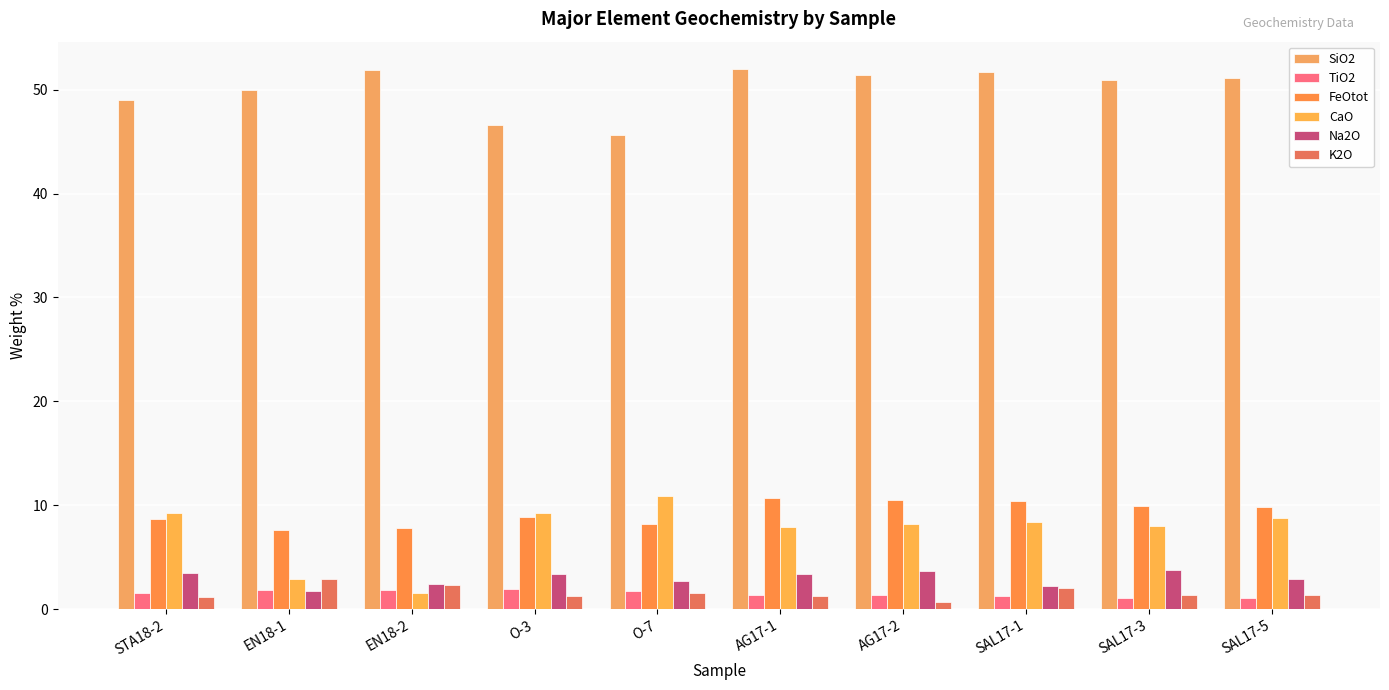

What is the label of the 1st bar from the left?

STA18-2